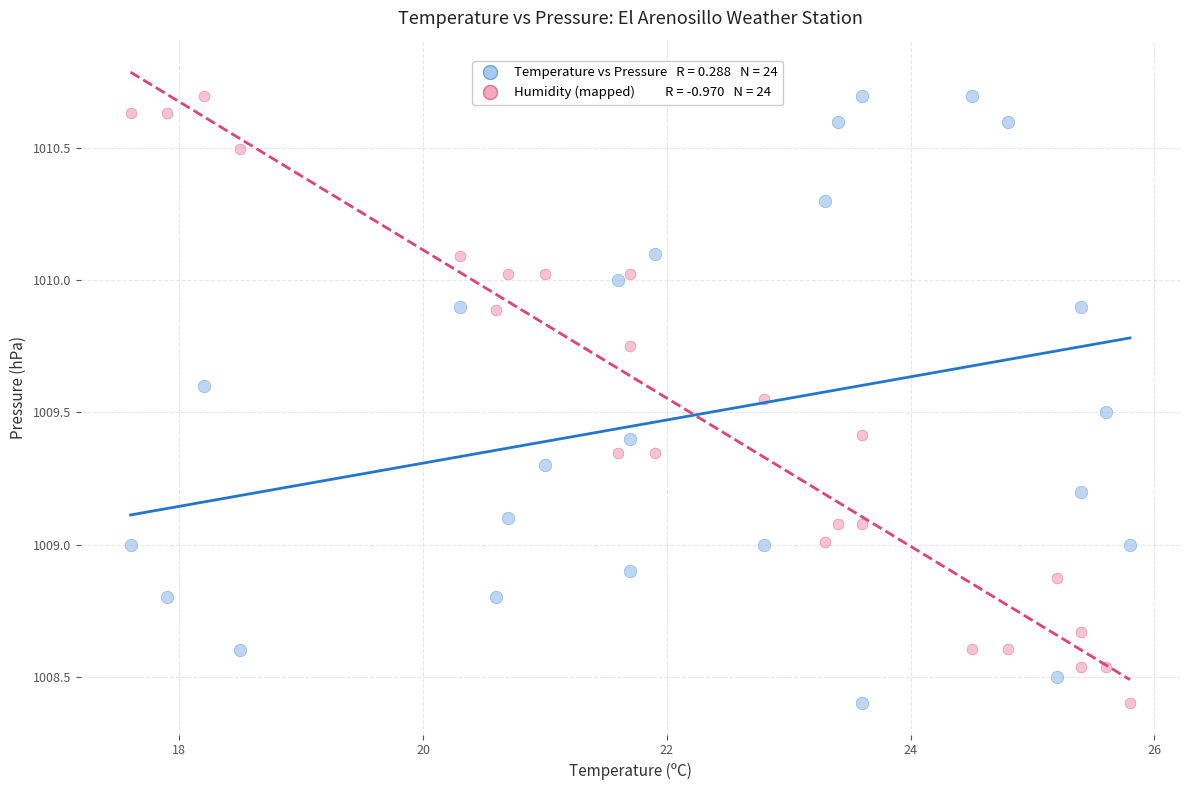

Across all data points, what is the range of X values (max minus min)?

8.2